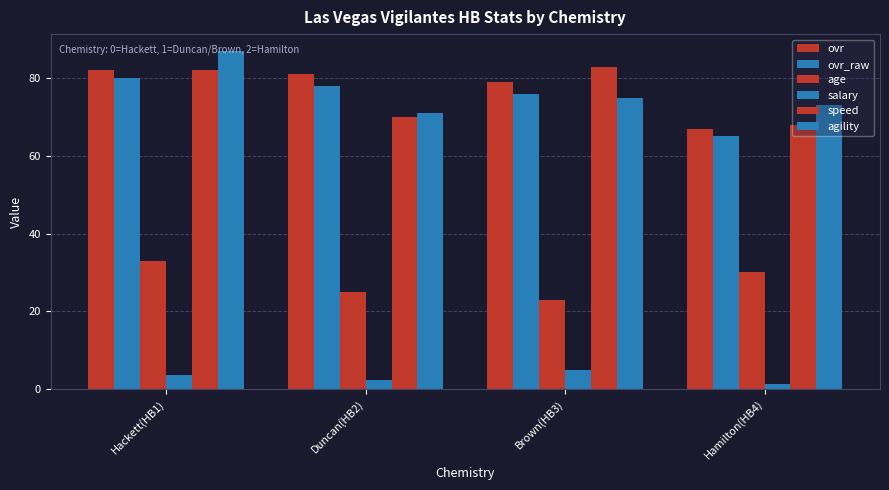

List the labels in order of speed value, largest first.

Brown(HB3), Hackett(HB1), Duncan(HB2), Hamilton(HB4)